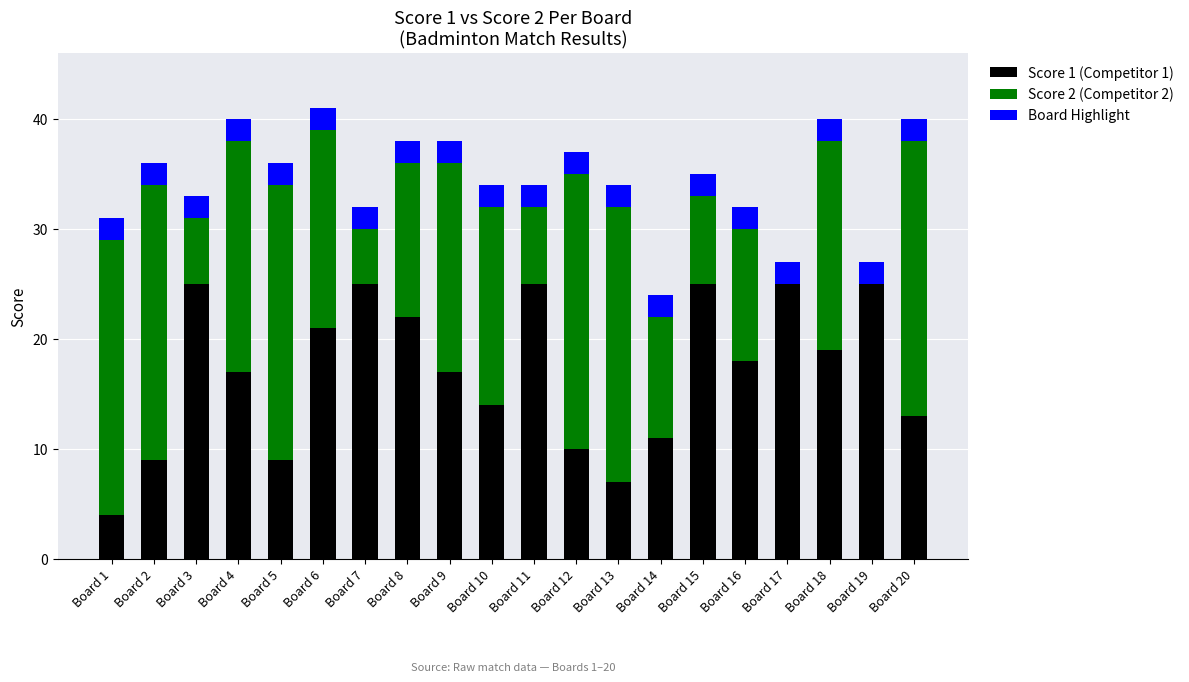

How many distinct data groups are displayed?

3